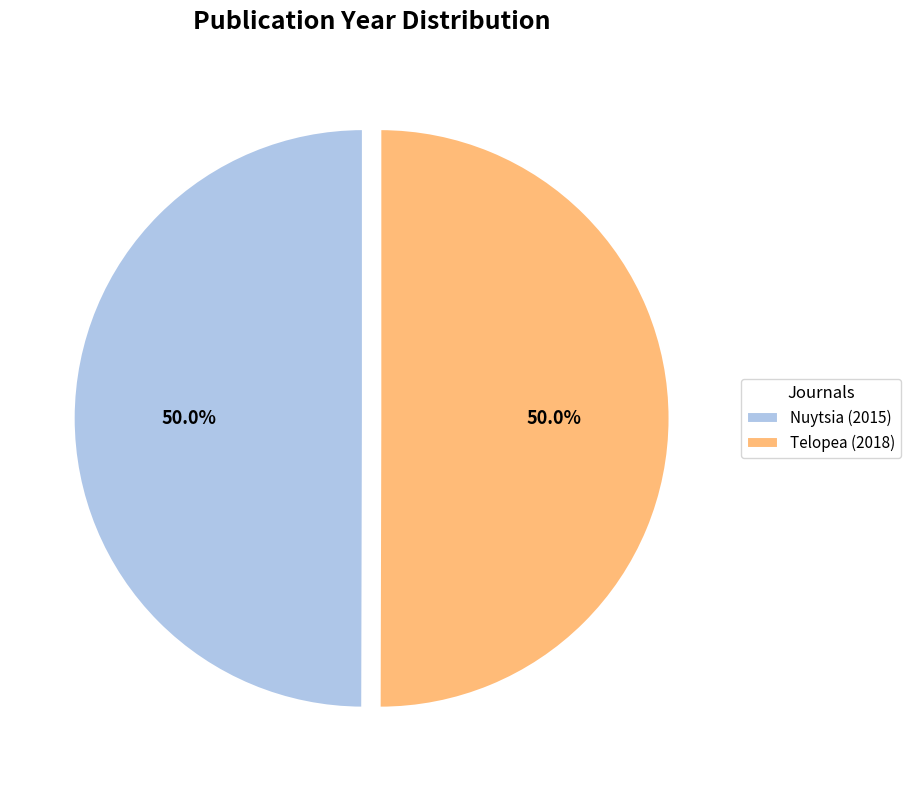

Count the number of slices in the pie.

2